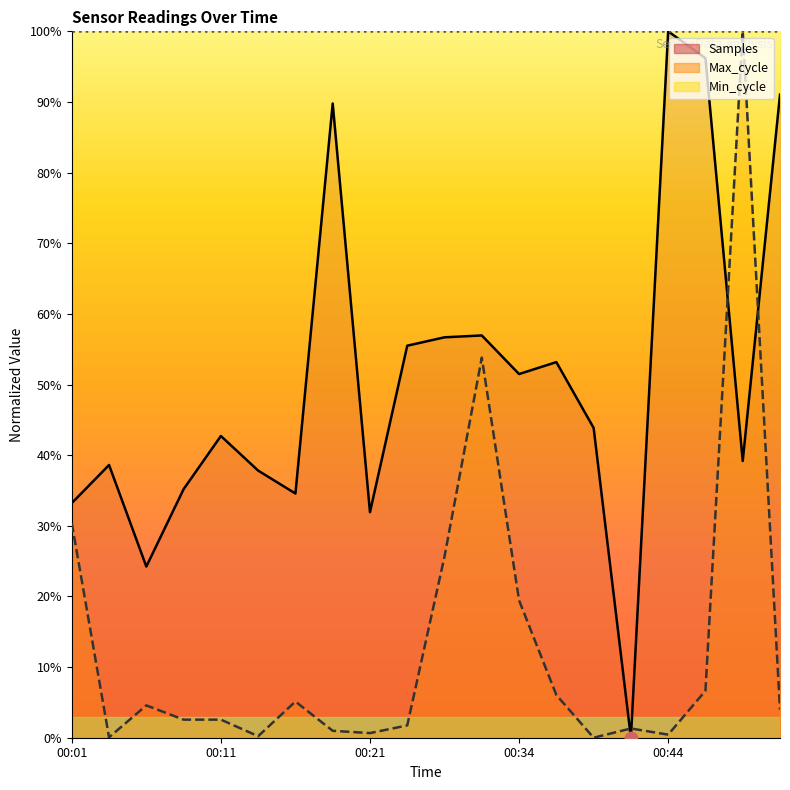

What is the difference between the highest and lowest values at 00:34?

80.6